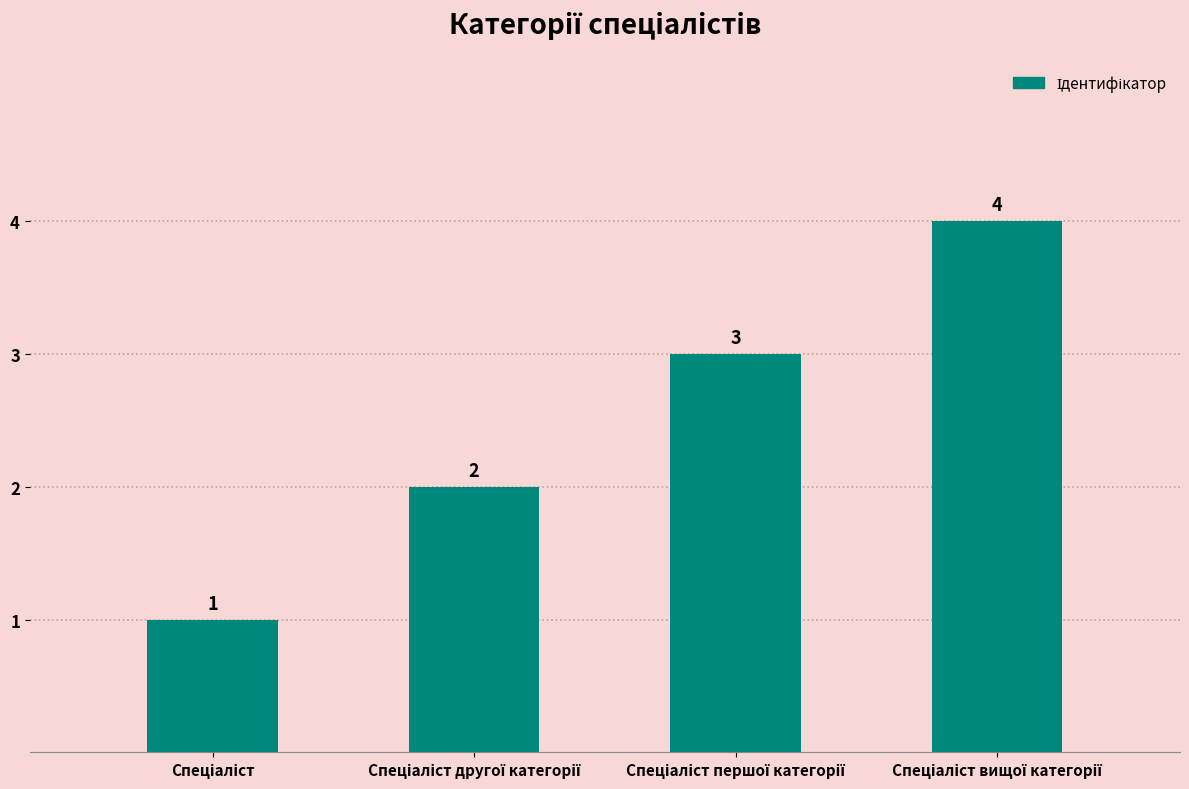

What is the value of the 2nd bar from the left?

2